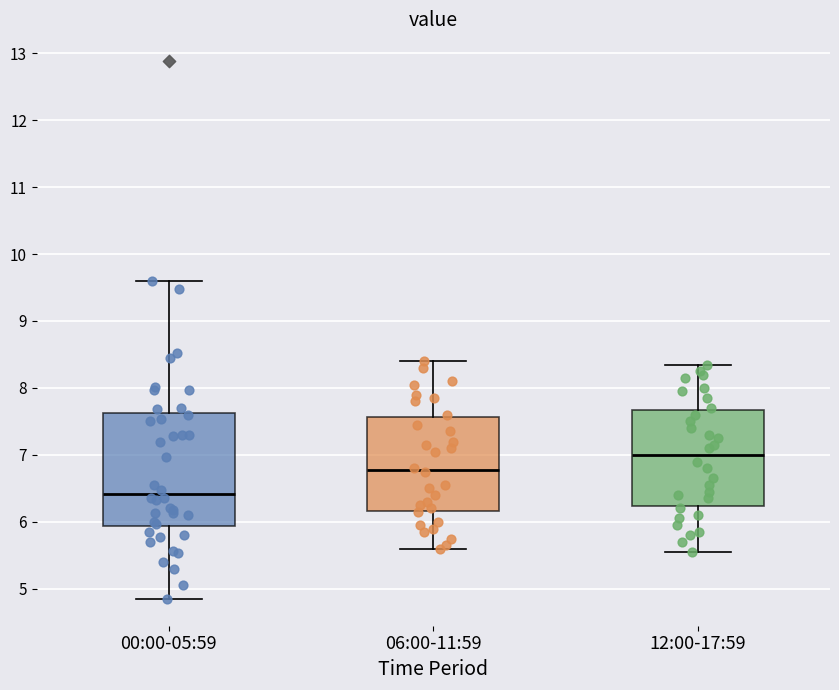

Which box's median line is the lowest?

00:00-05:59